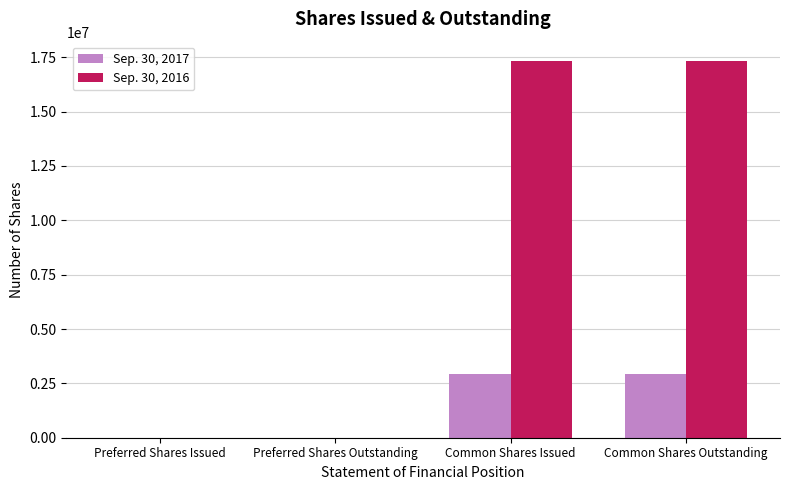

Which series has the largest total across all categories?

Sep. 30, 2016